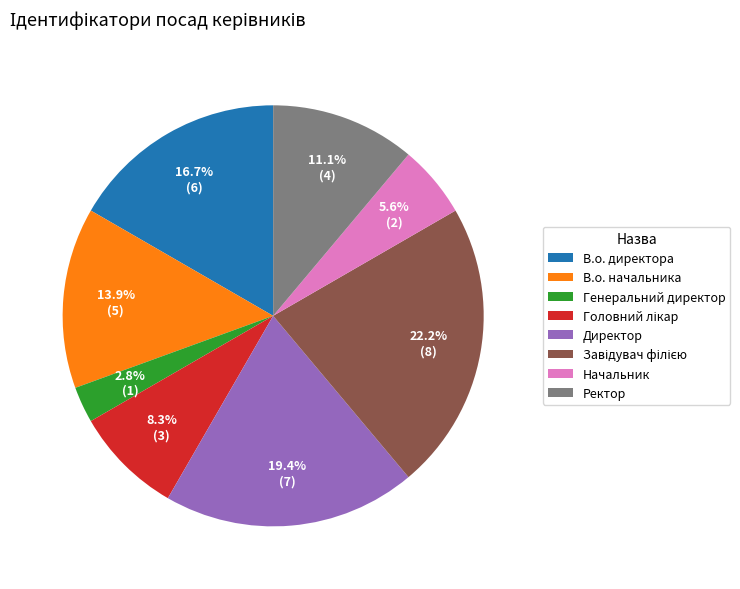

Do В.о. начальника and В.о. директора together represent more than half of the pie?

No